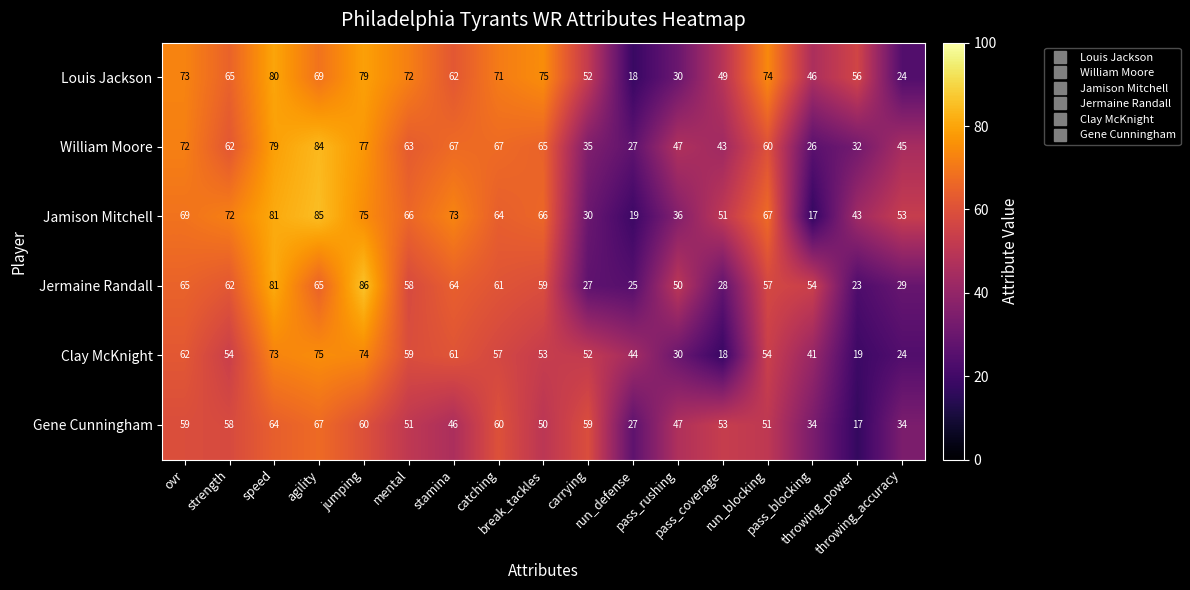

Which series has the widest spread of values?

Jamison Mitchell